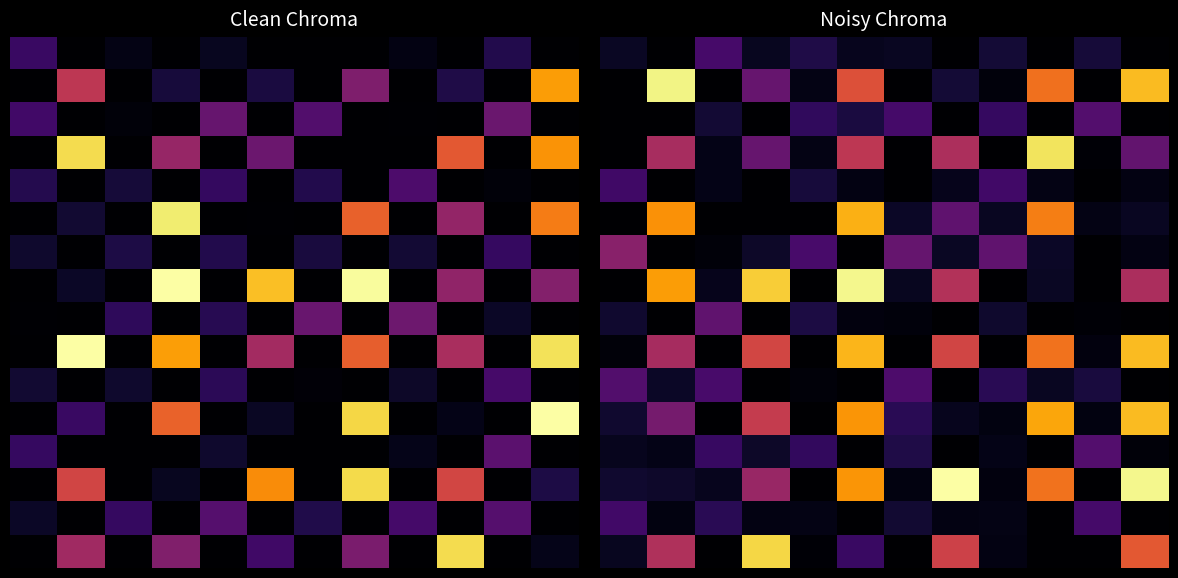

What is the spread (max minus min) of values at 5?

1.0